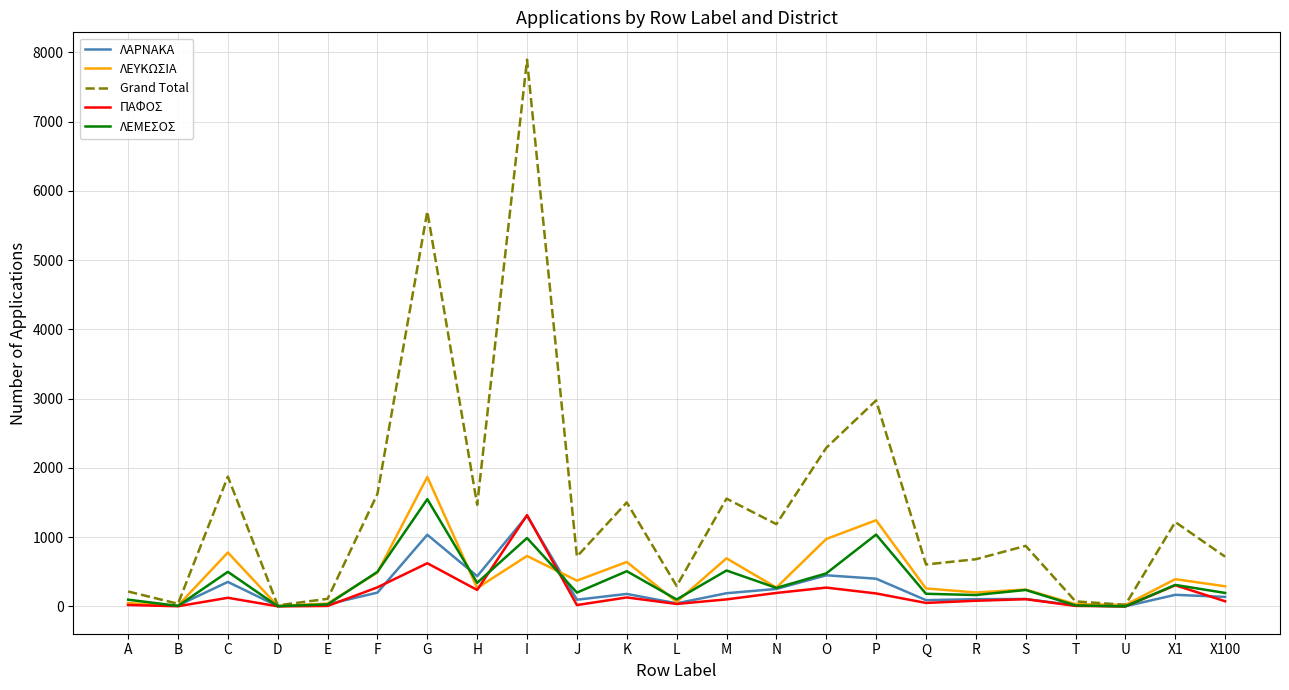

Between J and O, which series saw the biggest shift?

Grand Total